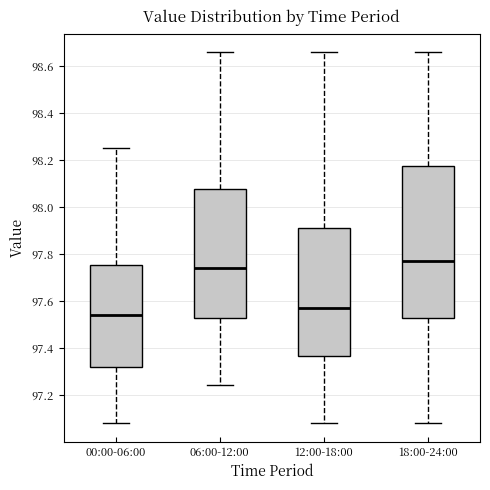

Comparing the boxes themselves (not the whiskers), which one is the tallest?

18:00-24:00